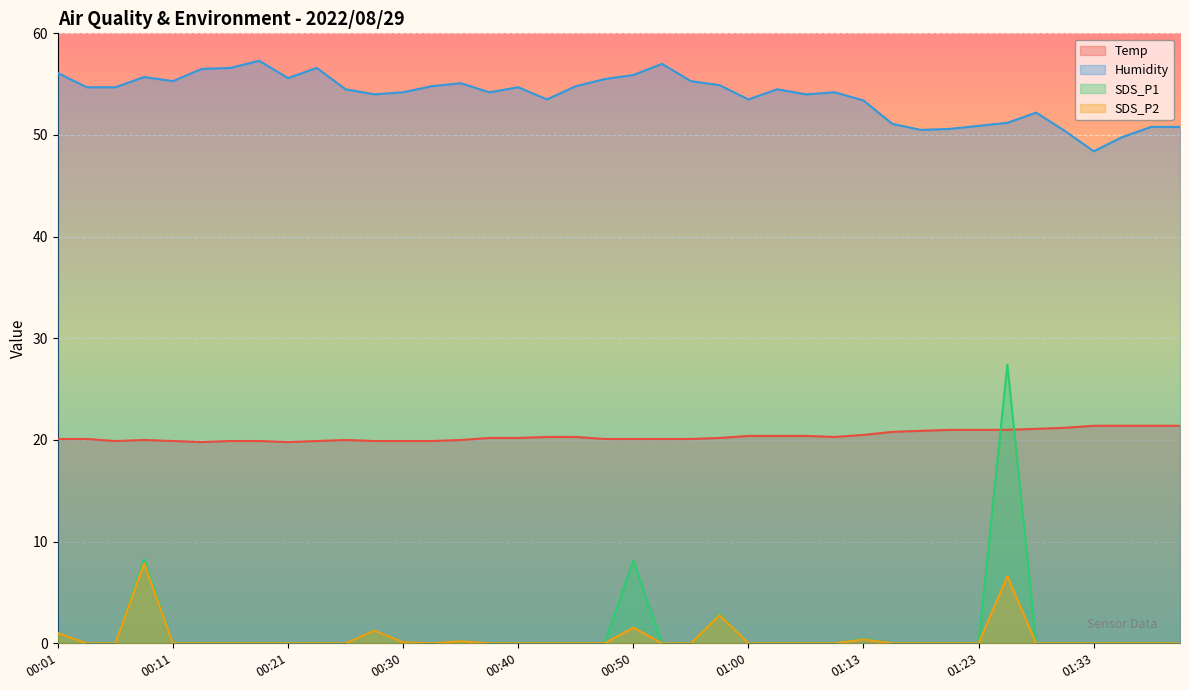

Reading right to left, extract all data points from this chart.

Temp: 21.4	21.4	21.4	21.4	21.2	21.1	21.0	21.0	21.0	20.9	20.8	20.5	20.3	20.4	20.4	20.4	20.2	20.1	20.1	20.1	20.1	20.3	20.3	20.2	20.2	20.0	19.9	19.9	19.9	20.0	19.9	19.8	19.9	19.9	19.8	19.9	20.0	19.9	20.1	20.1
Humidity: 50.8	50.8	49.8	48.4	50.4	52.2	51.2	50.9	50.6	50.5	51.1	53.4	54.2	54.0	54.5	53.5	54.9	55.3	57.0	55.9	55.5	54.8	53.5	54.7	54.2	55.1	54.8	54.2	54.0	54.5	56.6	55.6	57.3	56.6	56.5	55.3	55.7	54.7	54.7	56.1
SDS_P1: 0.0	0.0	0.0	0.0	0.0	0.0	27.4	0.0	0.0	0.0	0.0	0.4	0.0	0.0	0.0	0.0	2.9	0.0	0.0	8.2	0.0	0.0	0.0	0.0	0.0	0.2	0.0	0.1	1.3	0.0	0.0	0.0	0.0	0.0	0.0	0.0	8.3	0.0	0.0	1.0
SDS_P2: 0.0	0.0	0.0	0.0	0.0	0.0	6.6	0.0	0.0	0.0	0.0	0.4	0.0	0.0	0.0	0.0	2.8	0.0	0.0	1.6	0.0	0.0	0.0	0.0	0.0	0.2	0.0	0.1	1.2	0.0	0.0	0.0	0.0	0.0	0.0	0.0	7.9	0.0	0.0	1.0